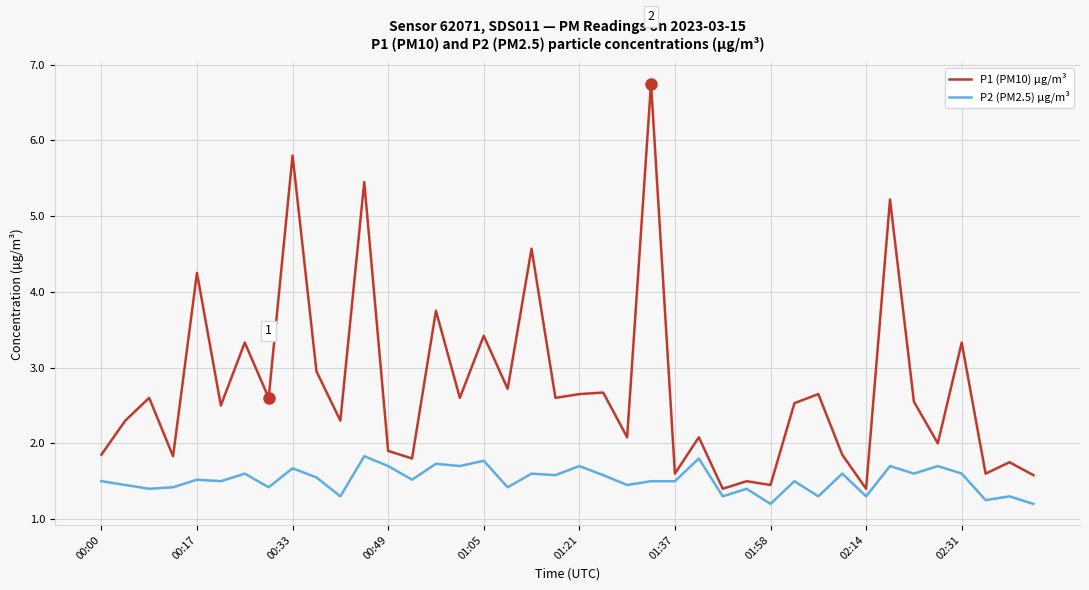

What is the minimum value for P1 (PM10) µg/m³?

1.4